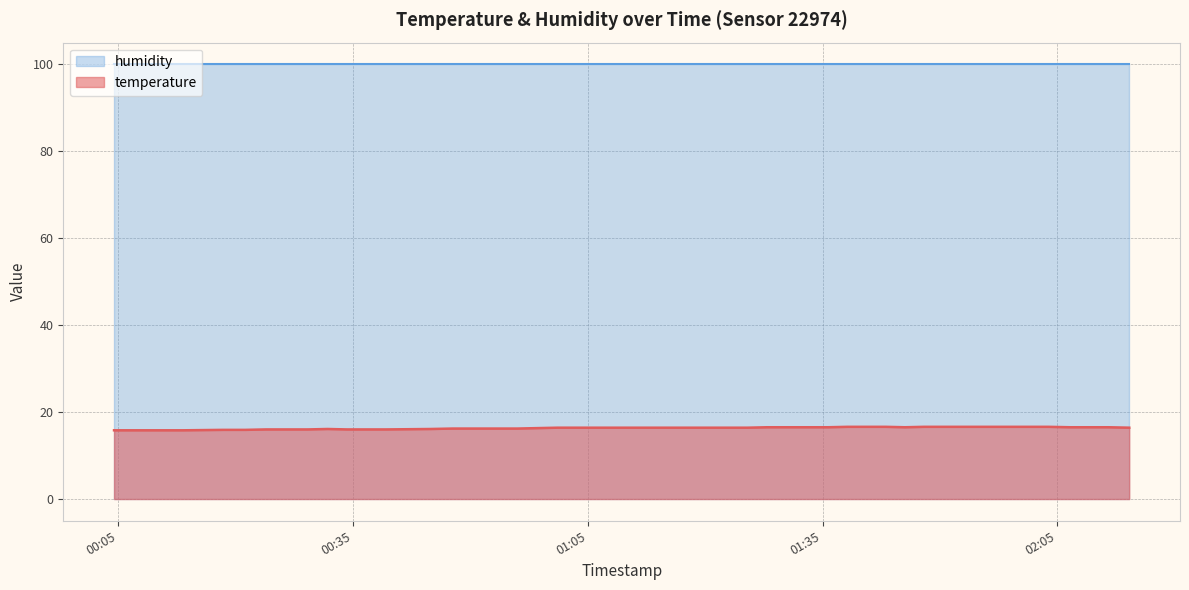

What is the change in value from 2022-09-09T00:26:36 to 2022-09-09T01:30:22?

+0.5